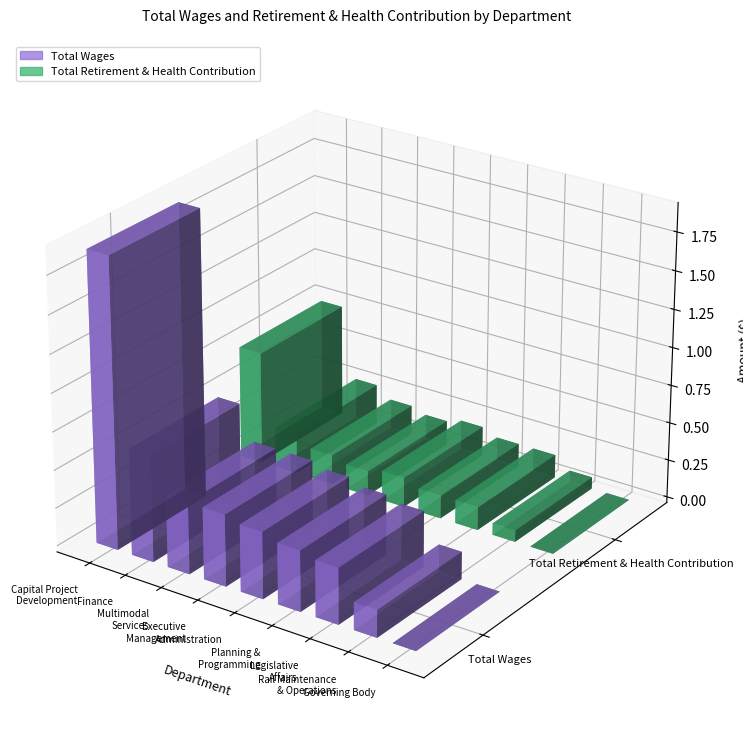

What position from the left is Capital Project
Development?

1